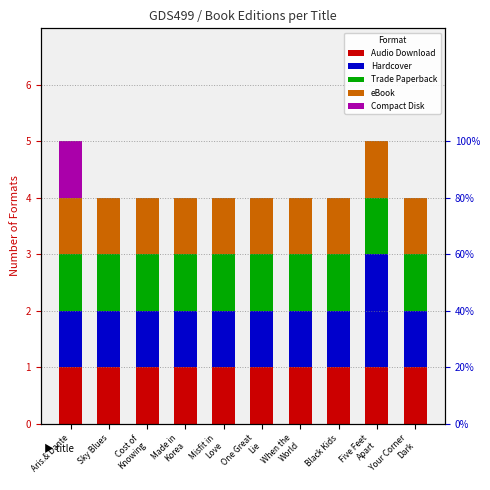

How many bars are there in total?

50